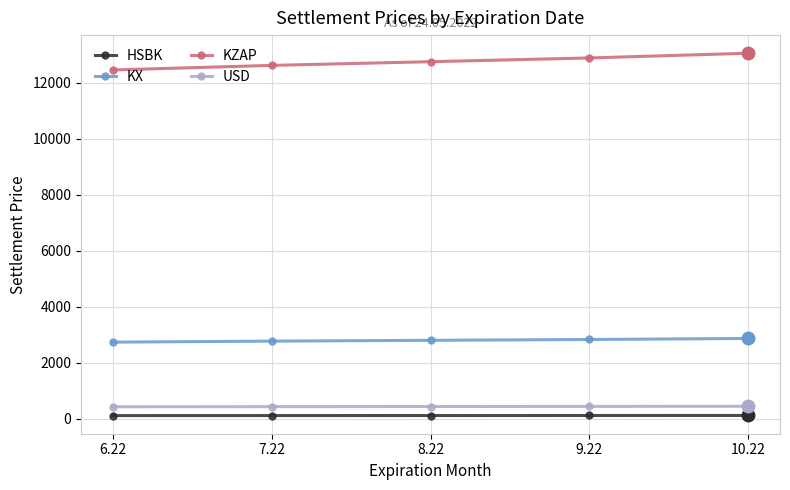

Where does the KX series first go above 2798?

8.22